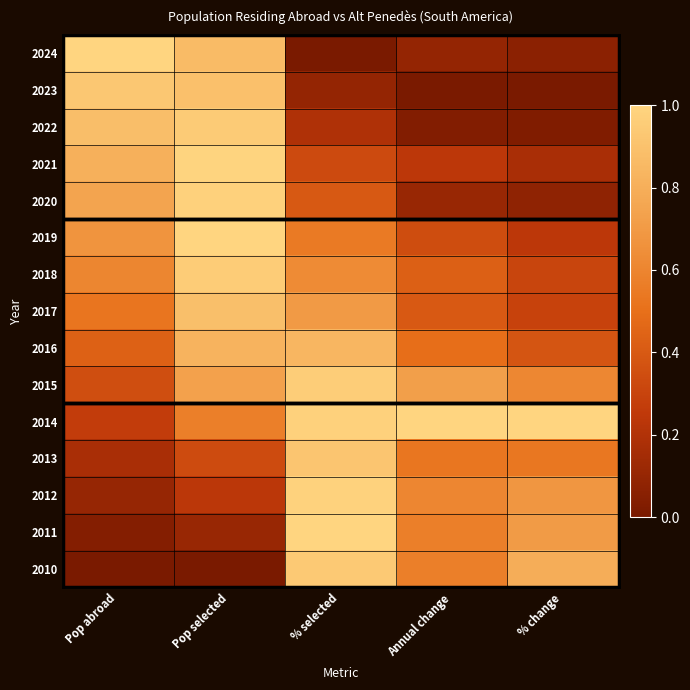

Count the number of data series in this chart.

15